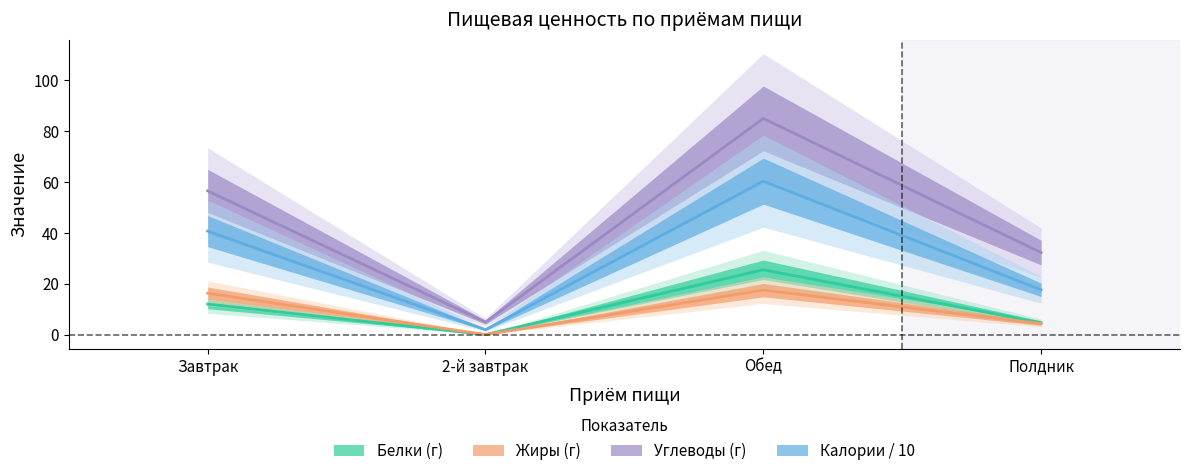

What is the value of the Углеводы point at the 3rd from the left?

84.9